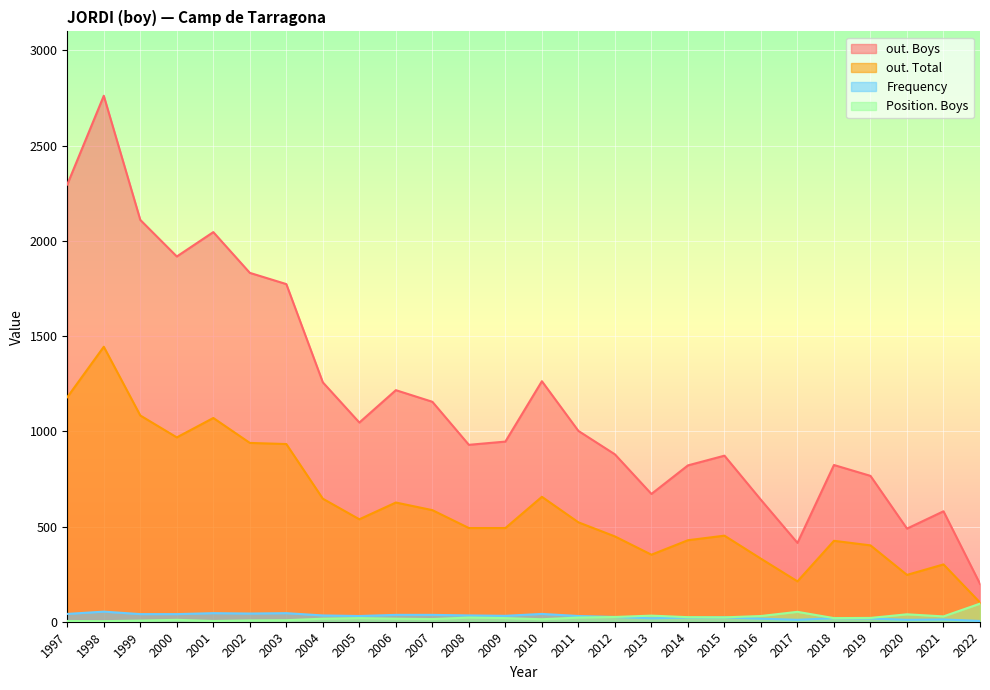

Between 1998 and 2022, which series saw the biggest shift?

out. Boys